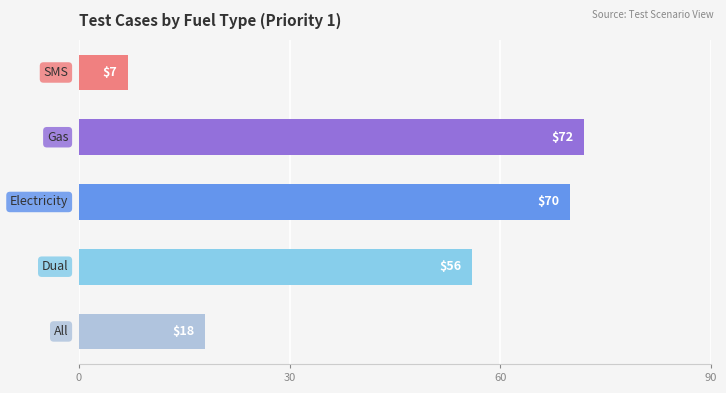

What is the difference between the second highest and second lowest values?

52